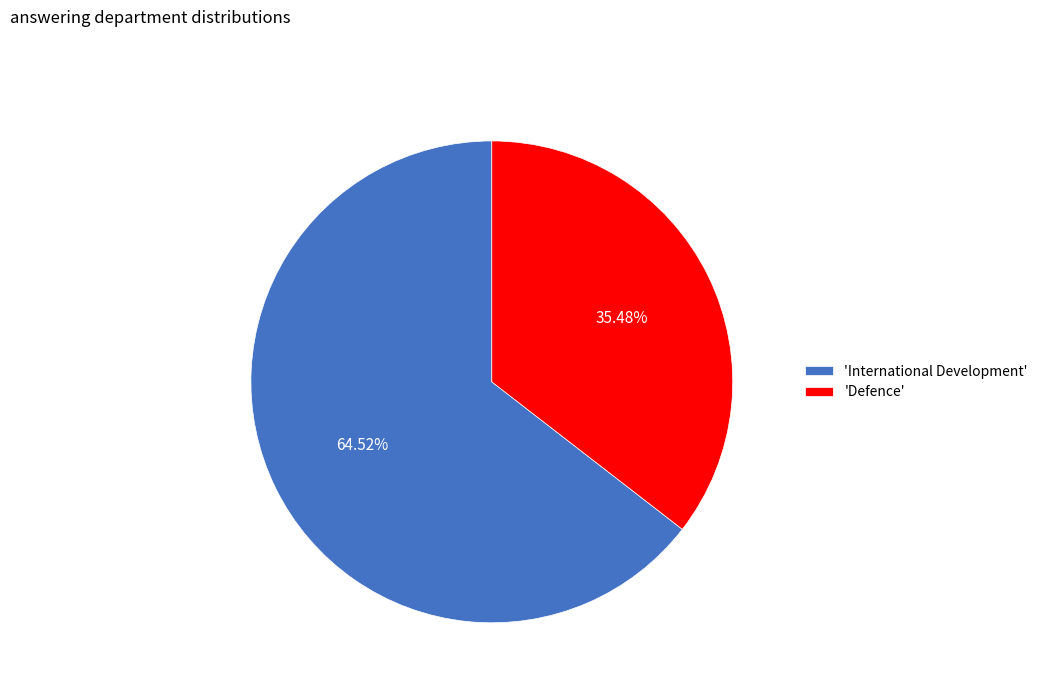

Count the number of slices in the pie.

2